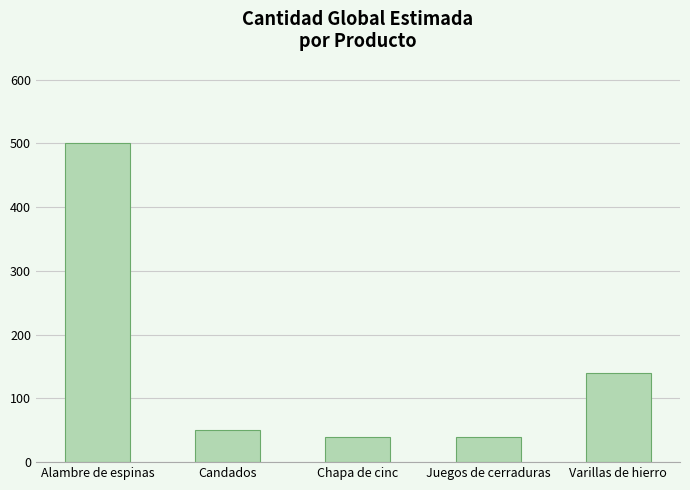

What is the label of the 1st bar from the right?

Varillas de hierro